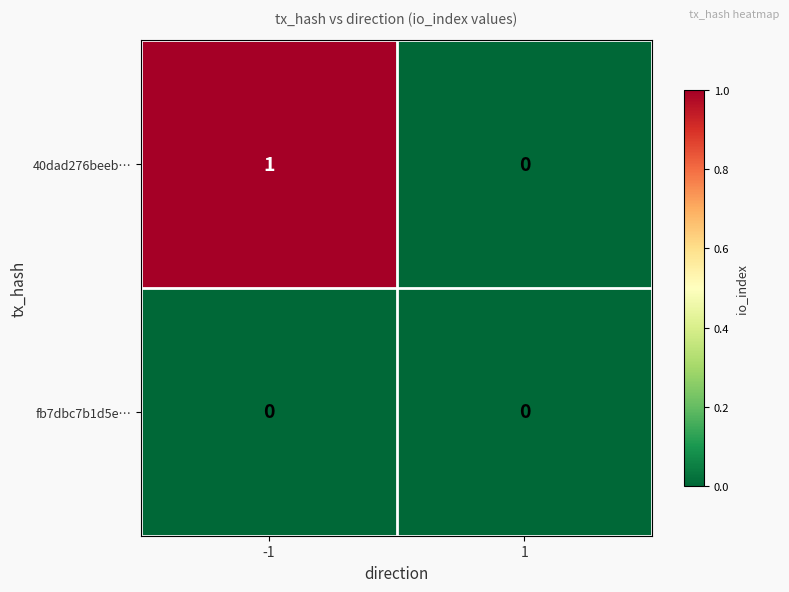

Is the value of fb7dbc7b1d5e… at -1 greater than the value of 40dad276beeb… at -1?

No